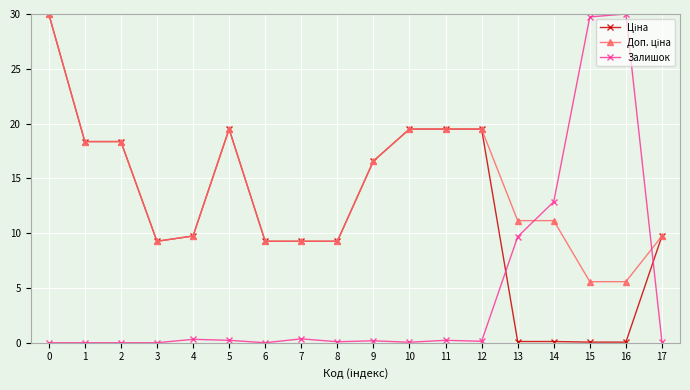

Is this an area chart (filled region under the line)?

No